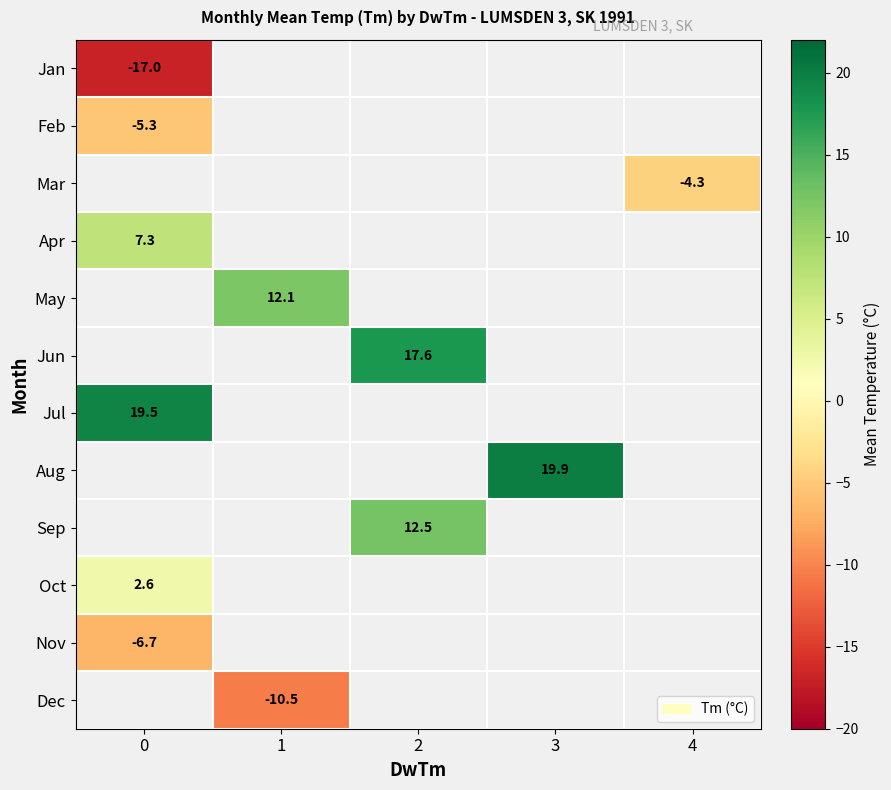

True or false: Jul has a value of 19.5 at 0.

True